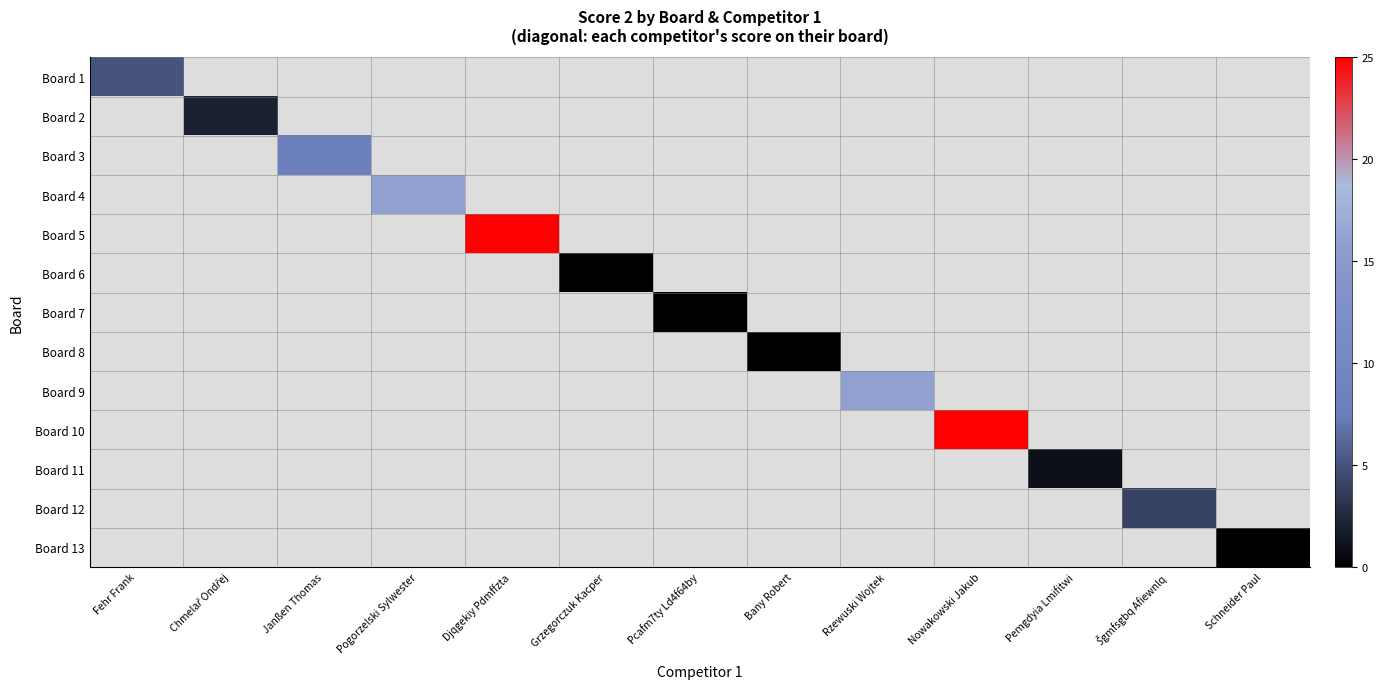

At how many categories does at least one series exceed 4?

6